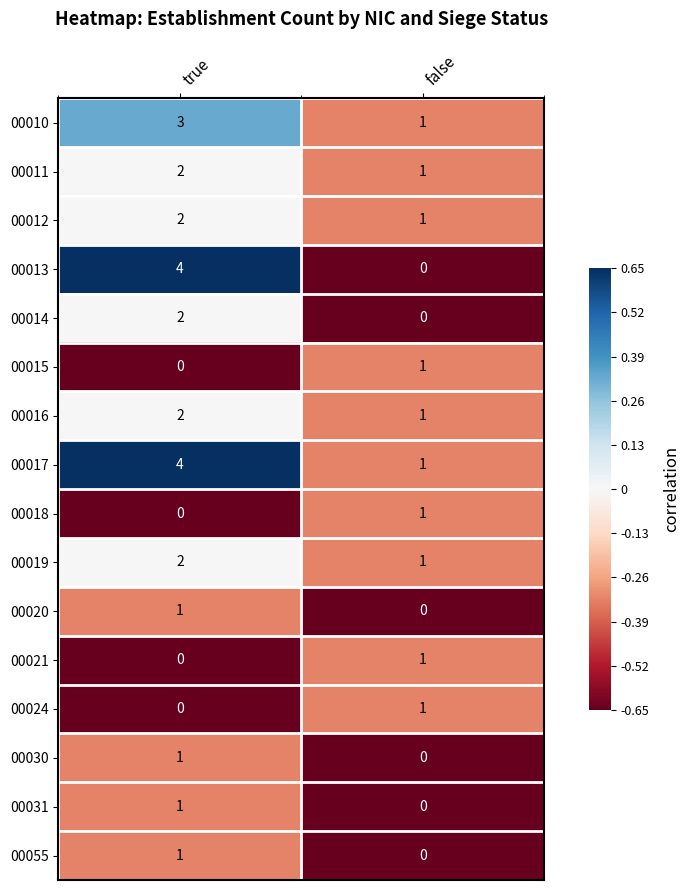

Which series has the widest spread of values?

00013